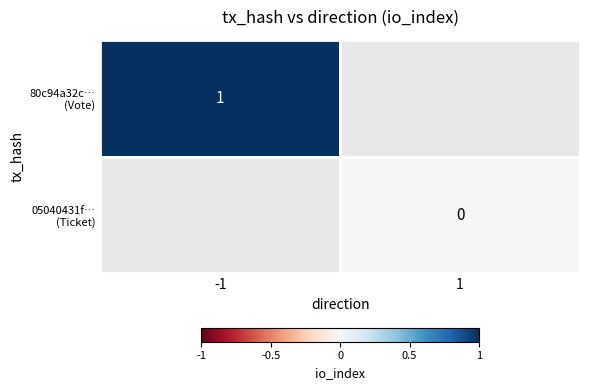

How many distinct data groups are displayed?

2